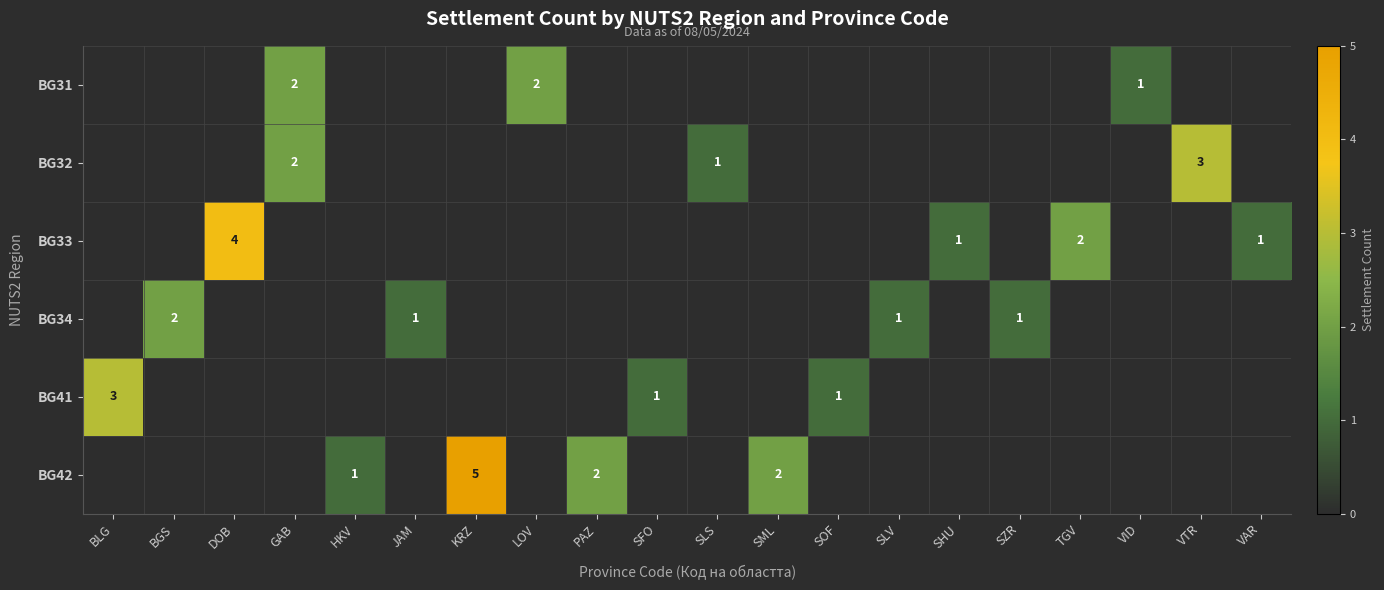

The BG31 series shows 2 at GAB. True or false?

True